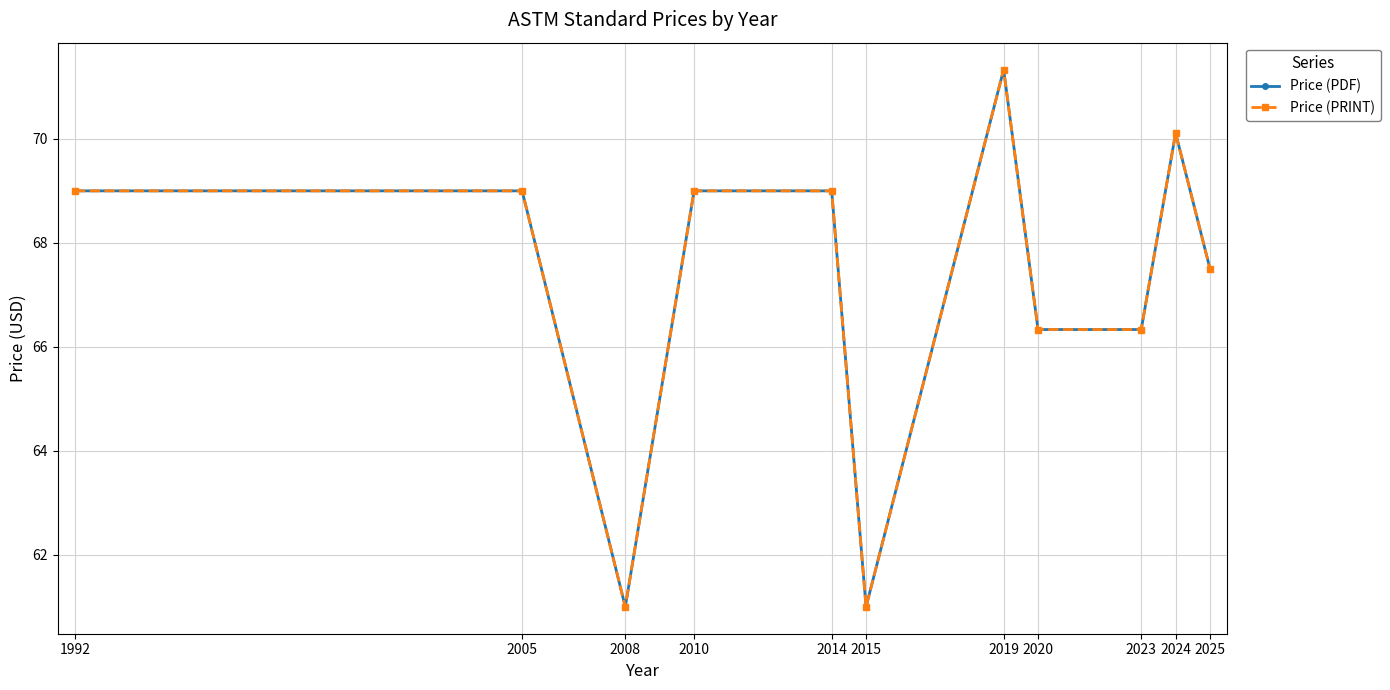

At which category does Price (PRINT) reach its first local valley?

2008